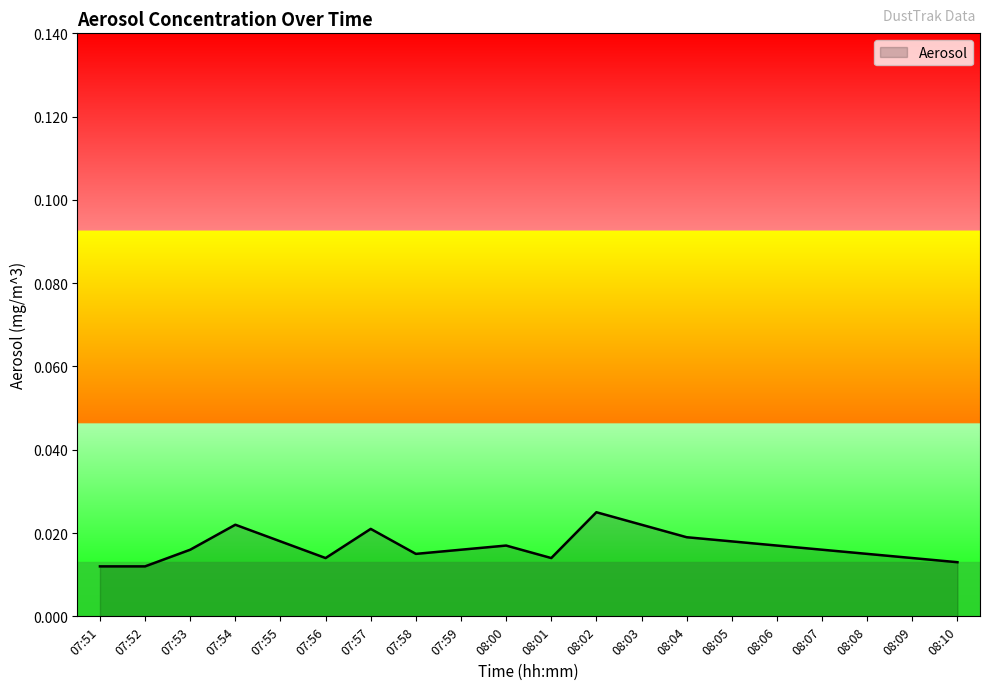

Which label corresponds to the largest value in the chart?

08:02